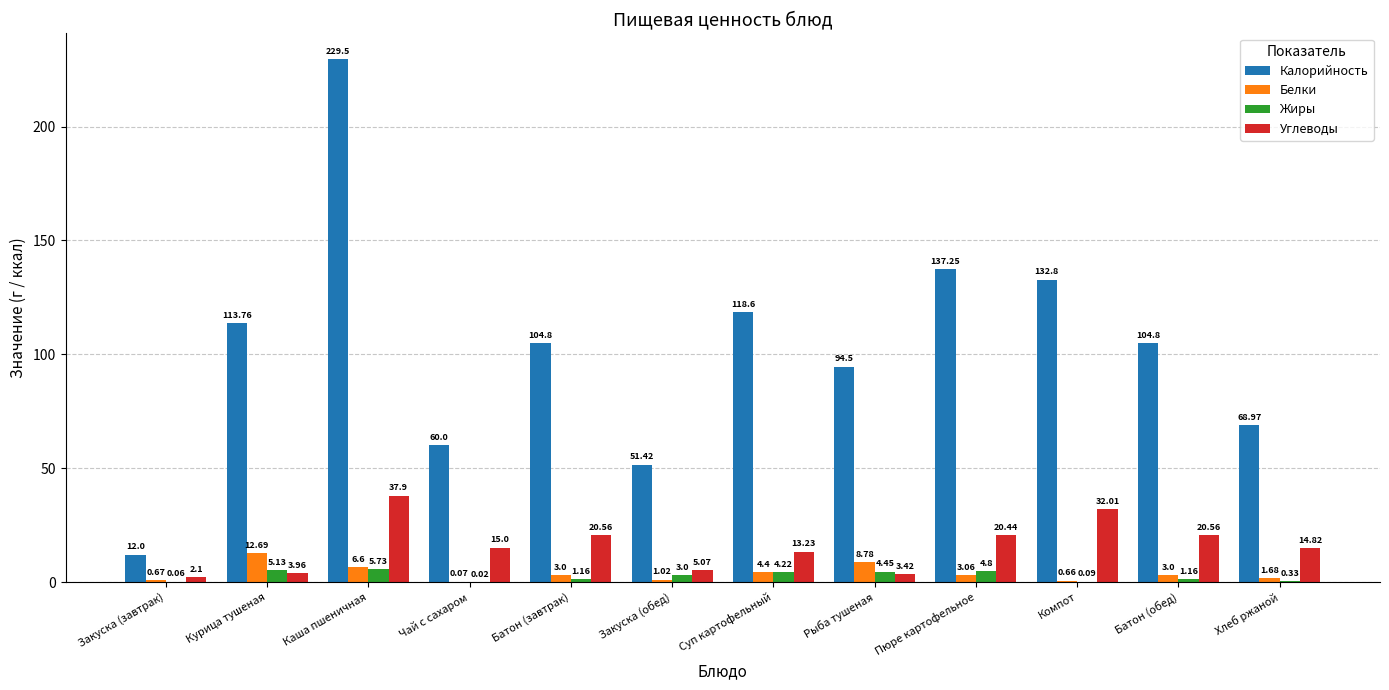

The Калорийность series shows 132.8 at Компот. True or false?

True